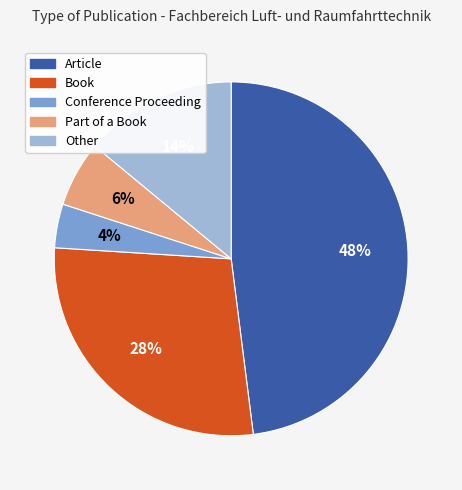

True or false: Other accounts for 14% of the total.

True